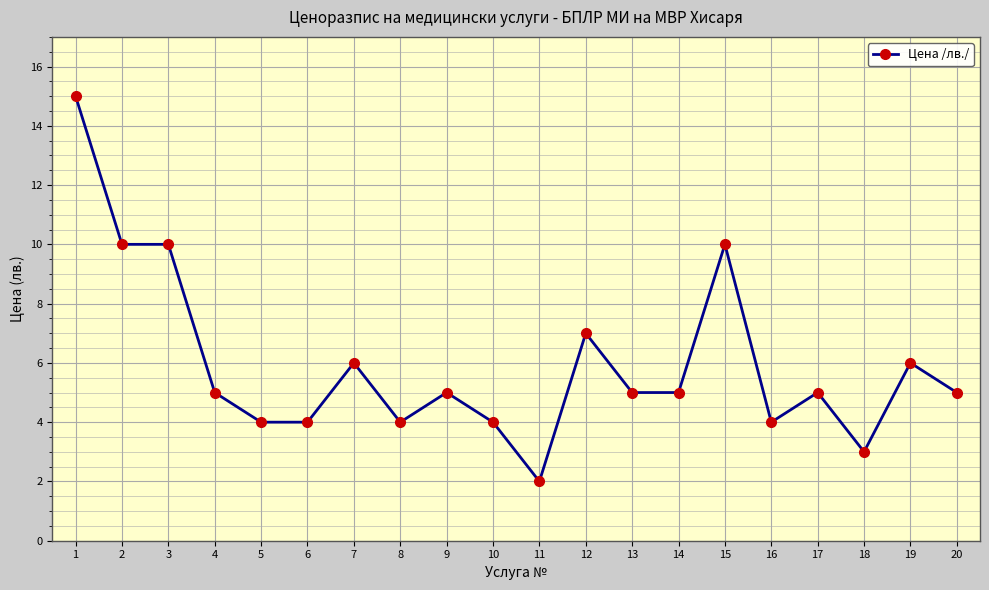

How many distinct data groups are displayed?

1